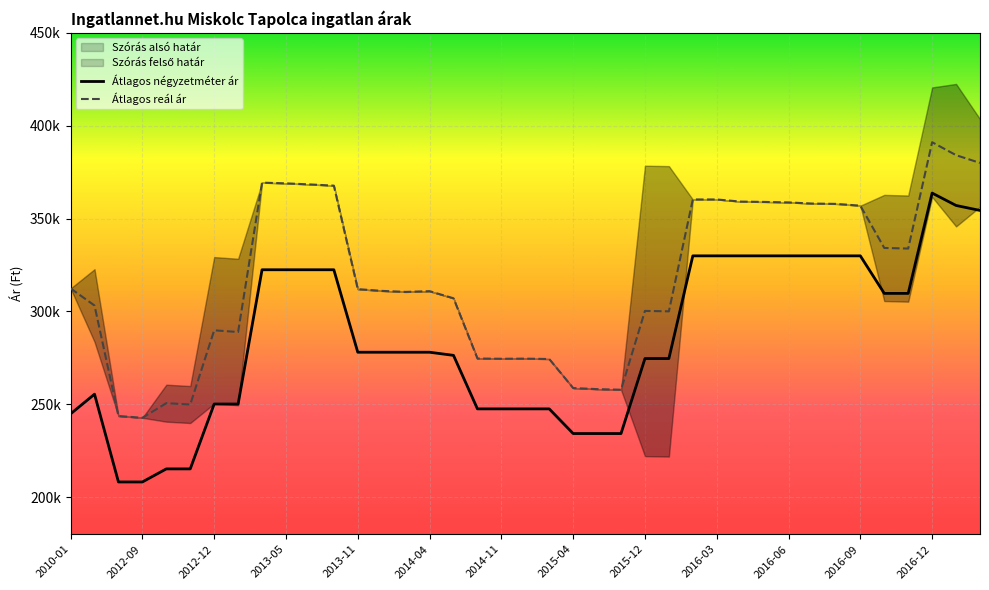

The value of Átlagos reál ár at 2012-10 is 250571. True or false?

True